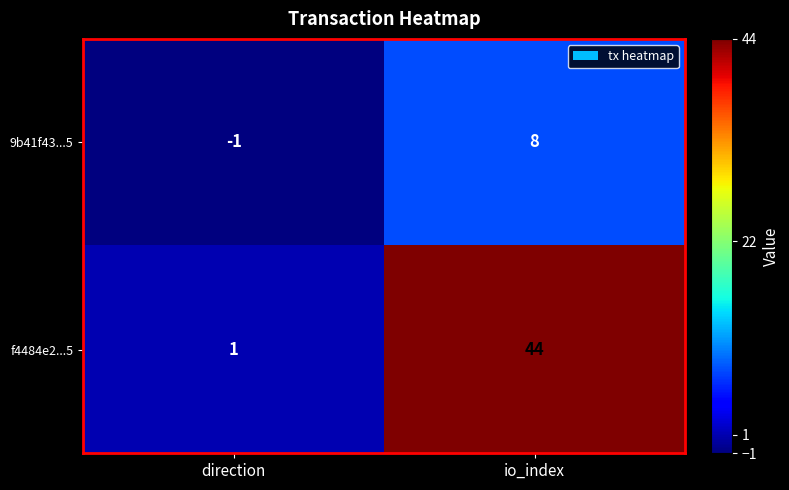

Which series changed the most between direction and io_index?

f4484e2...5